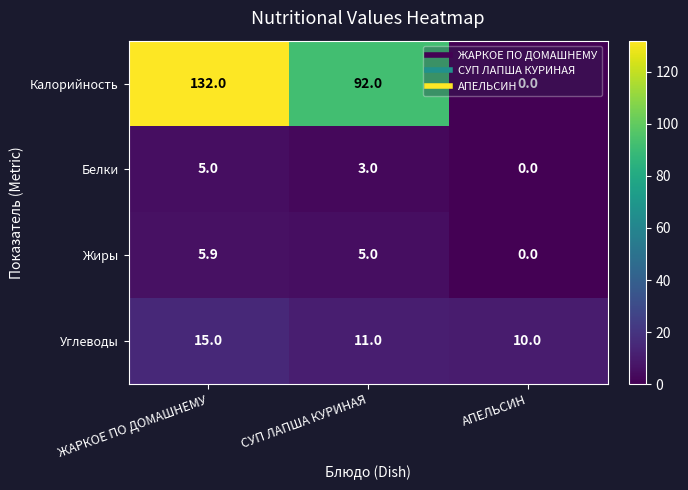

What is the difference between the maximum and minimum values in the Калорийность series?

132.0